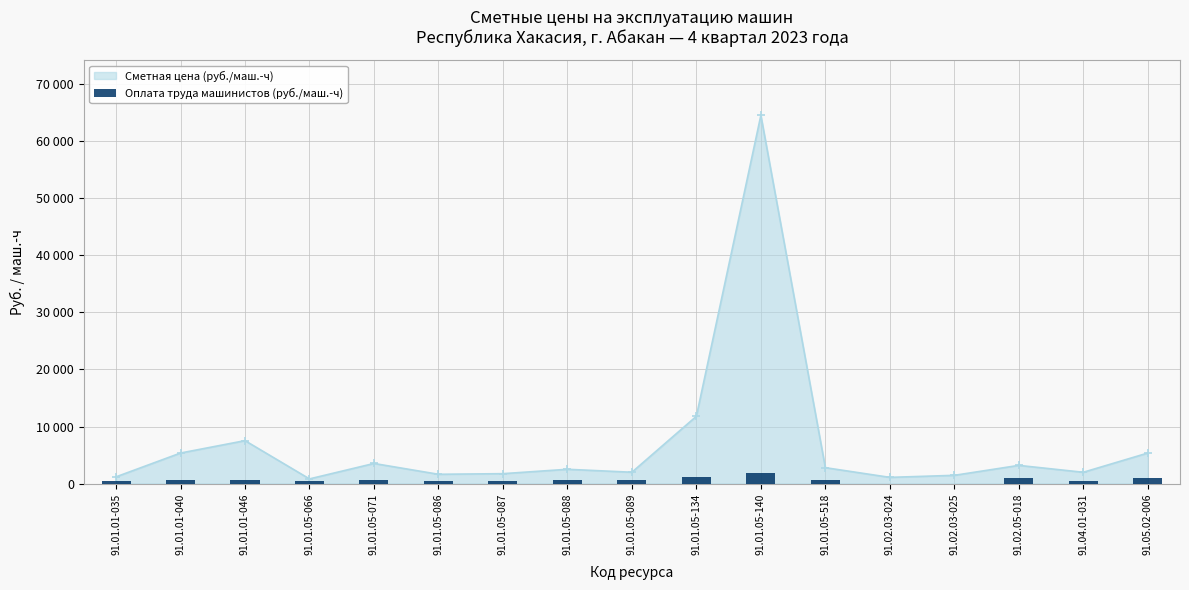

Reading left to right, list all the values displayed in this chart.

91.01.01-035=502.8	91.01.01-040=572.7	91.01.01-046=611.8	91.01.05-066=430.2	91.01.05-071=536.4	91.01.05-086=502.8	91.01.05-087=502.8	91.01.05-088=536.4	91.01.05-089=536.4	91.01.05-134=1184.4	91.01.05-140=1835.3	91.01.05-518=536.4	91.02.03-024=0.0	91.02.03-025=0.0	91.02.05-018=1005.7	91.04.01-031=430.2	91.05.02-006=933.0